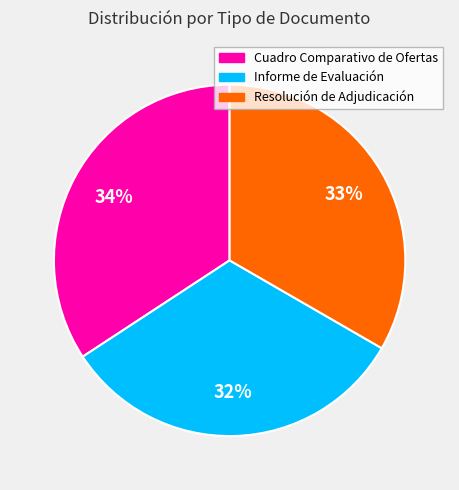

What is the smallest slice in the pie chart?

Informe de Evaluación